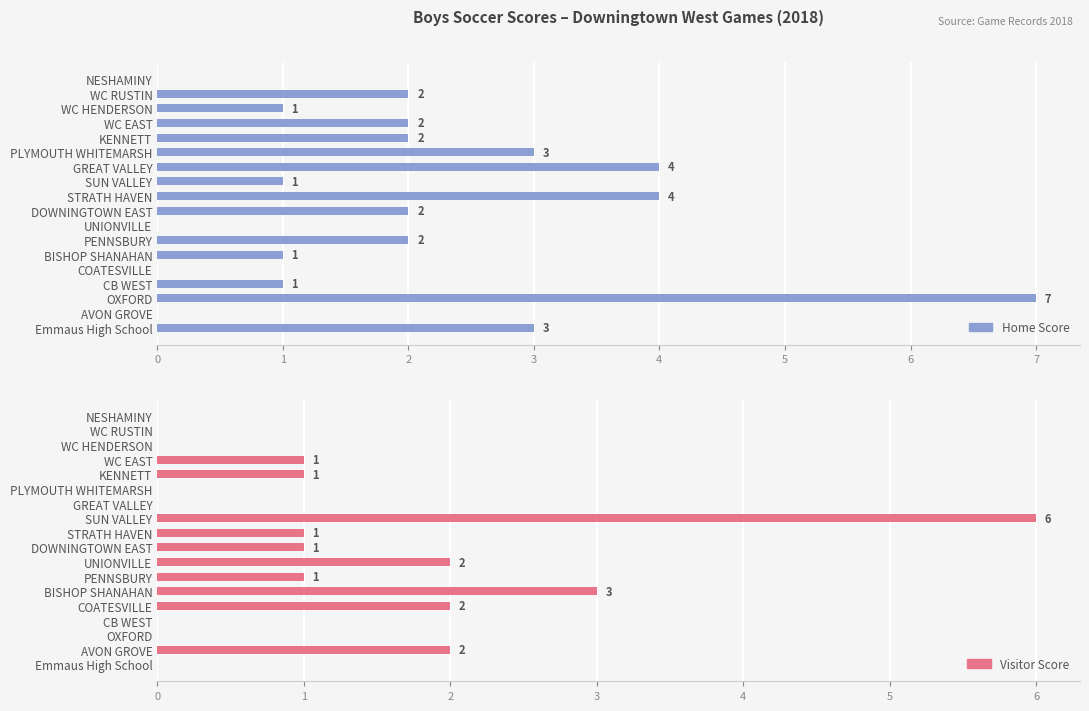

What is the sum of the Home Score values at PLYMOUTH WHITEMARSH and AVON GROVE?

3